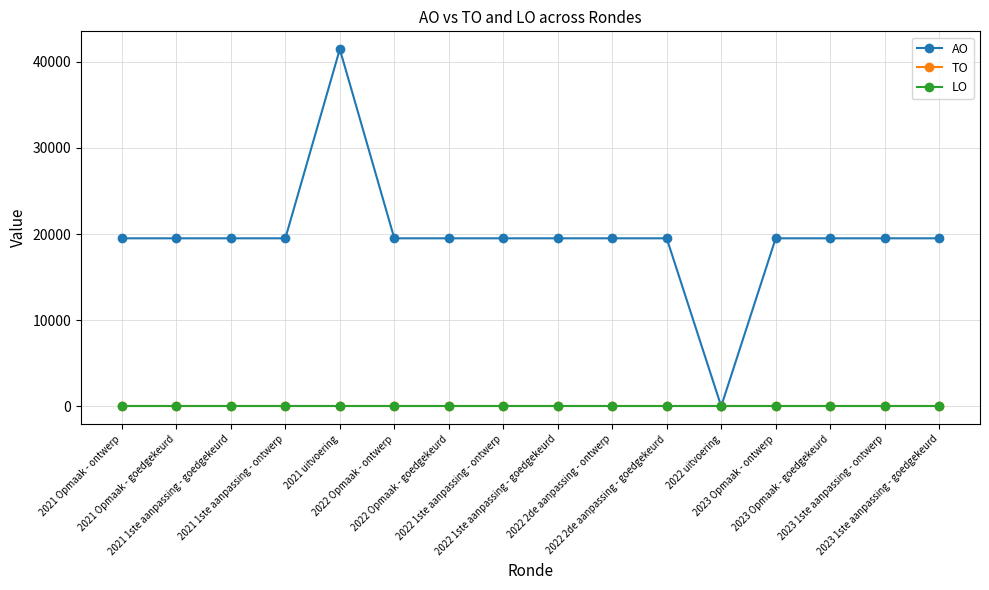

Is this an area chart (filled region under the line)?

No